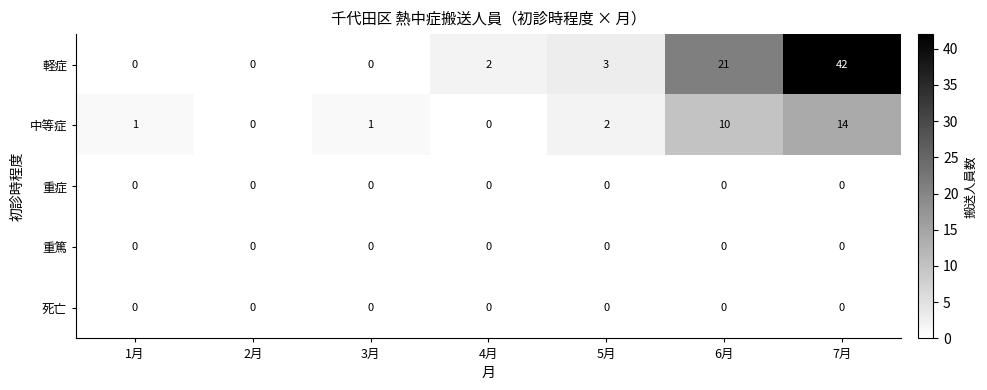

Which series has the widest spread of values?

軽症